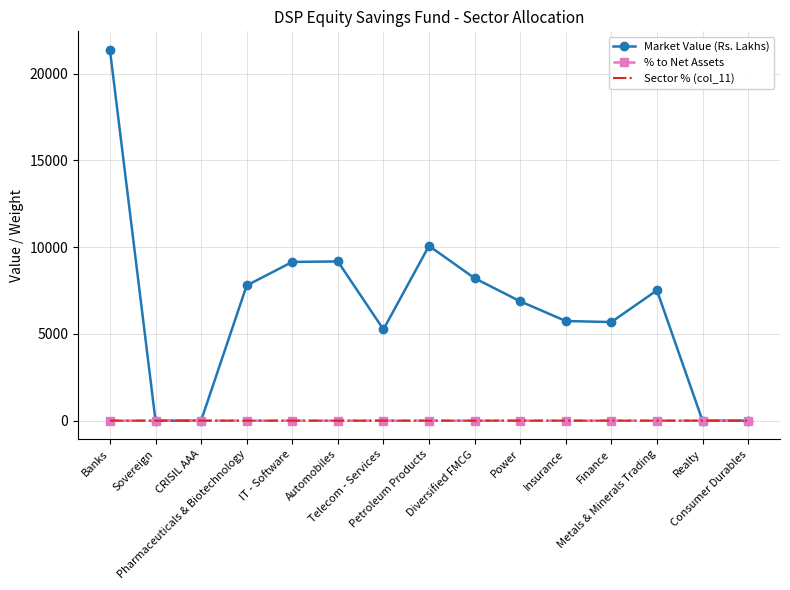

The Sector % (col_11) series shows 0.0 at Petroleum Products. True or false?

True